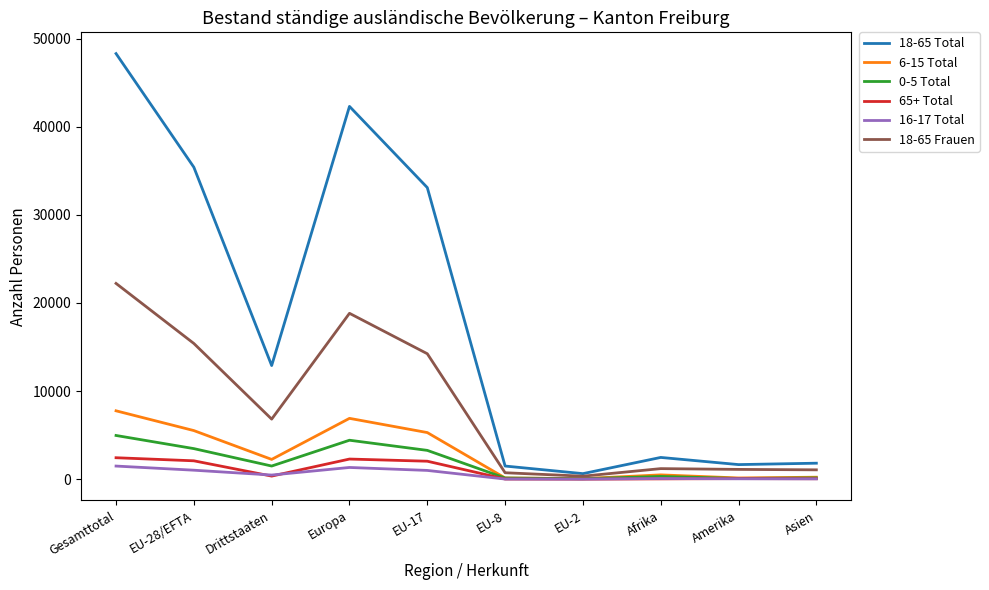

Is it true that 65+ Total equals 2434 at Gesamttotal?

True